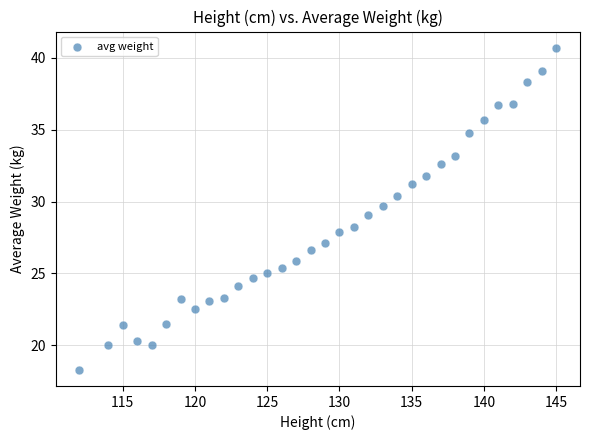

What is the range of X values (max minus min)?

33.0